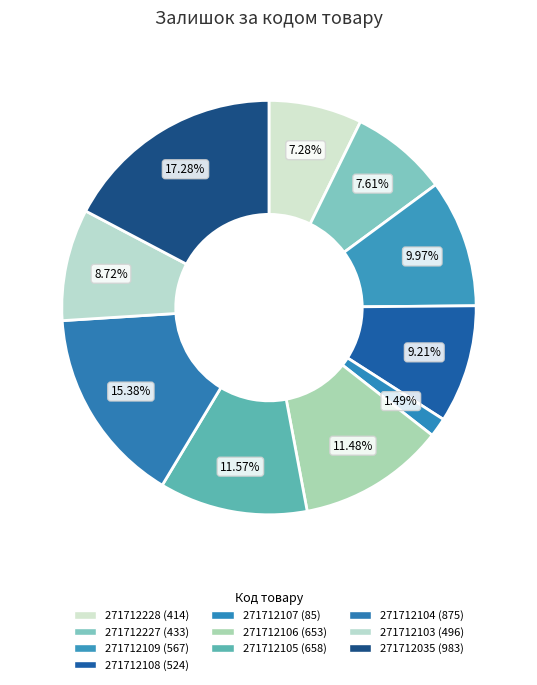

To the nearest percent, what percentage of the pie is 271712103?

9%